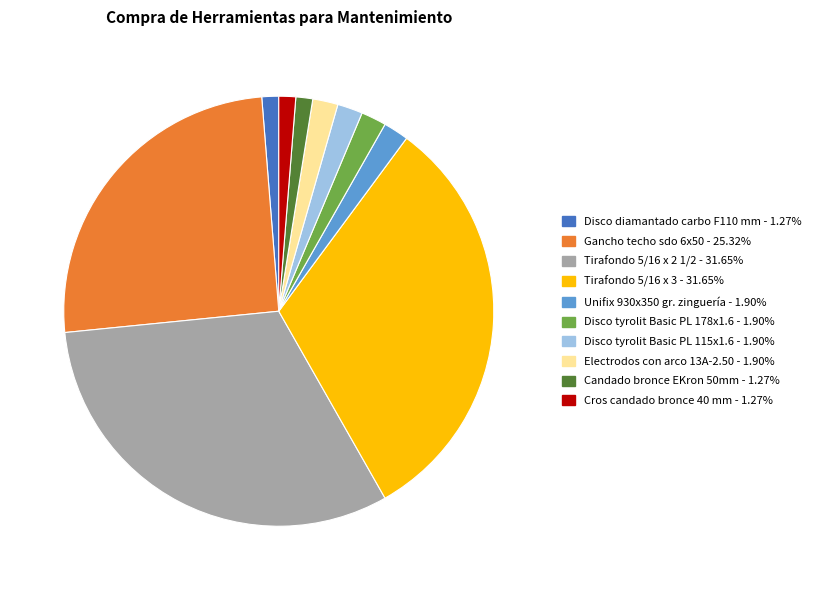

Count the number of slices in the pie.

10